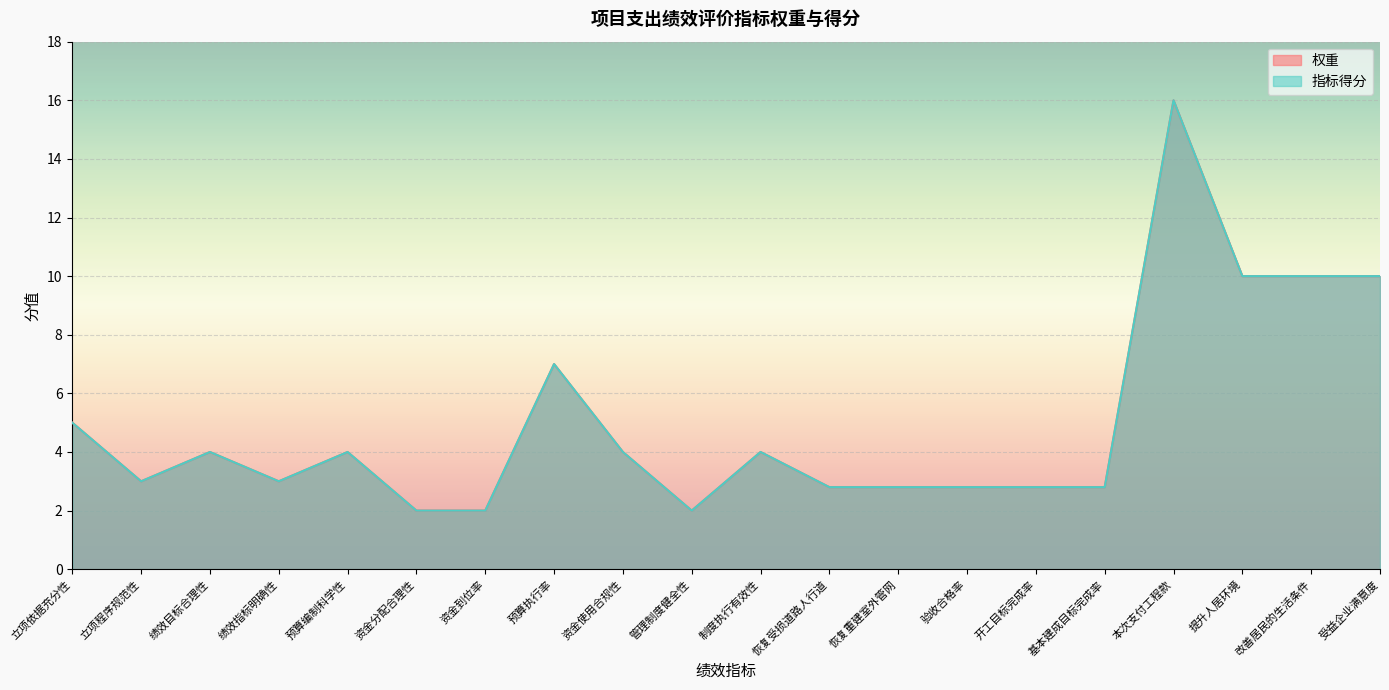

Is it true that 权重 equals 15.9 at 受益企业满意度?

False